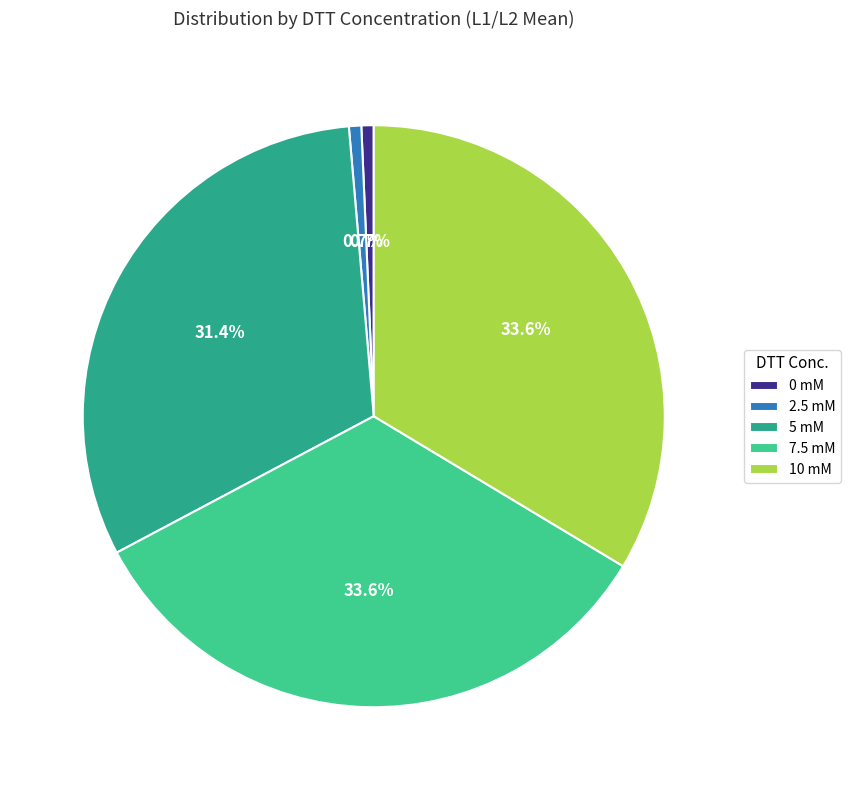

Is the sum of 5 mM and 7.5 mM greater than half?

Yes